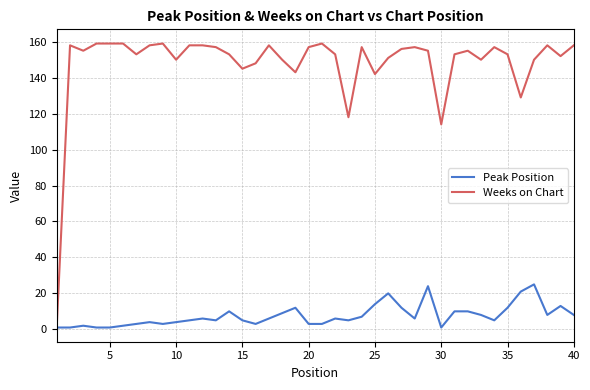

Which series has the largest total across all categories?

Weeks on Chart